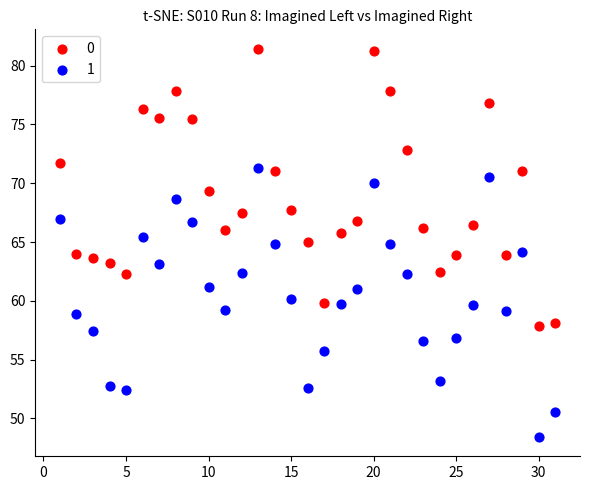

What is the X range (max minus min) for the scatter plot?

30.0